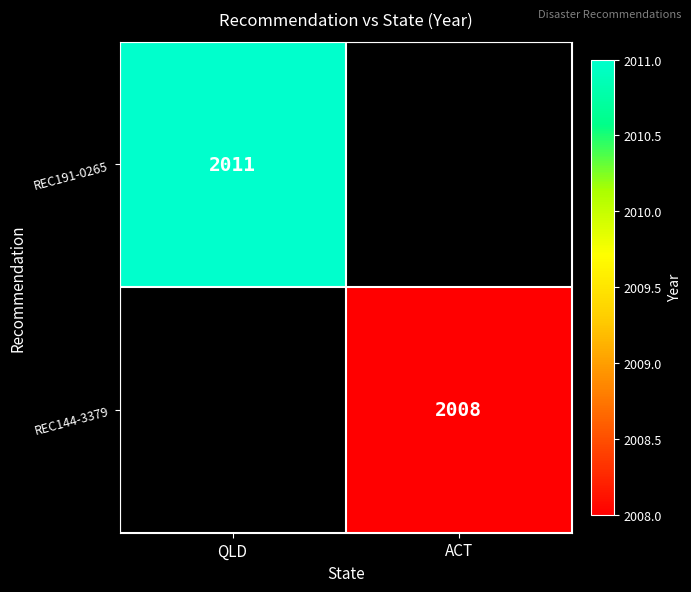

How many categories are shown in the chart?

2